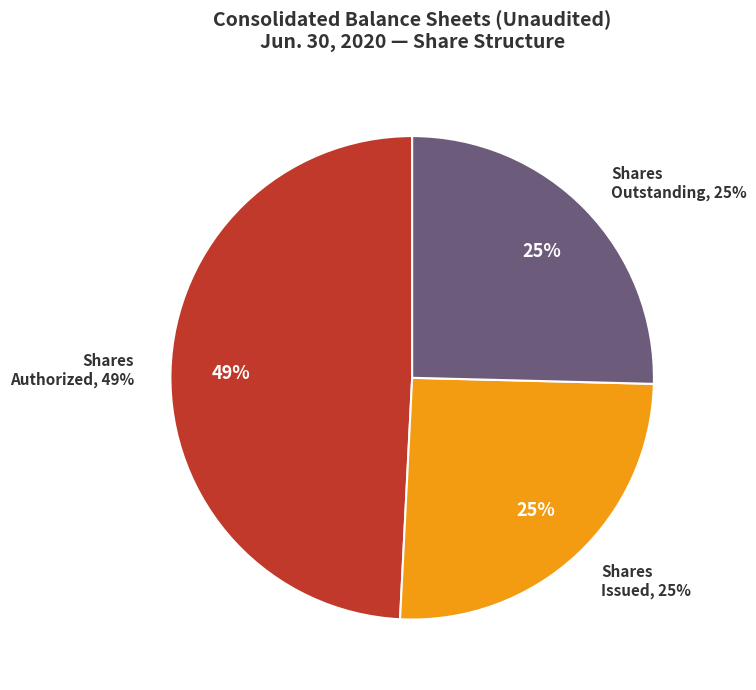

Is it true that Common stock, shares authorized is 49% of the pie?

True